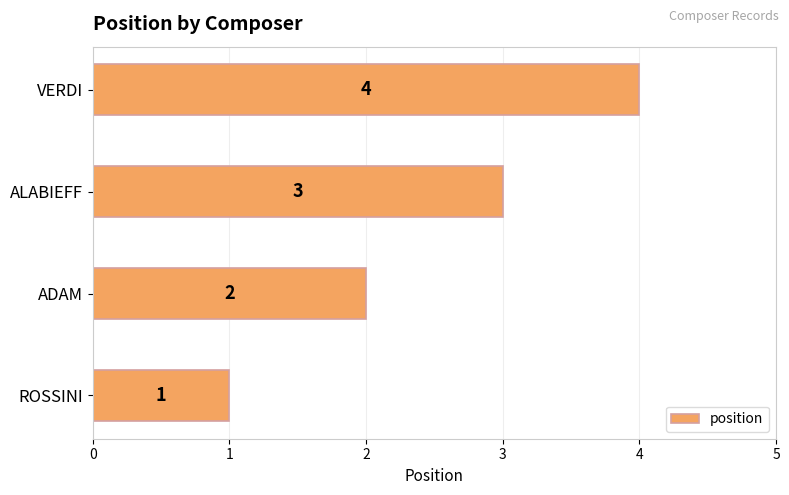

Count the number of data series in this chart.

1